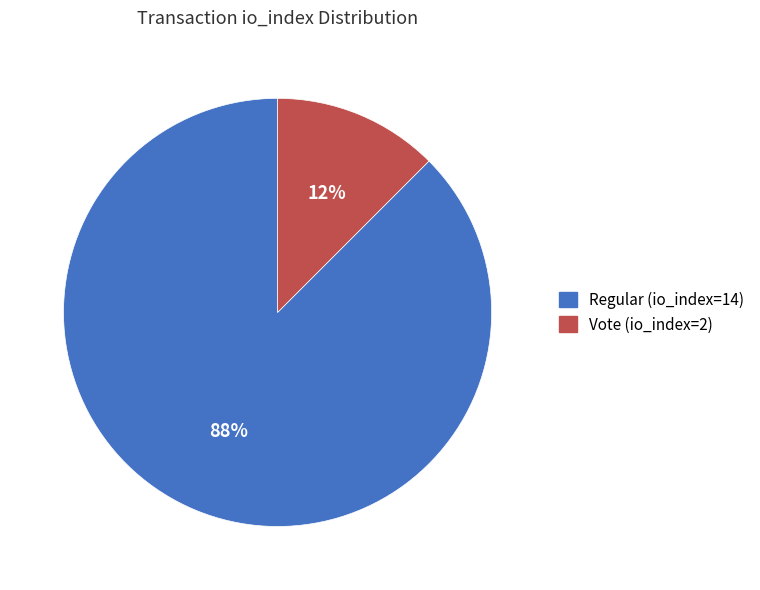

Which category has the smallest portion of the pie?

Vote (io_index=2)